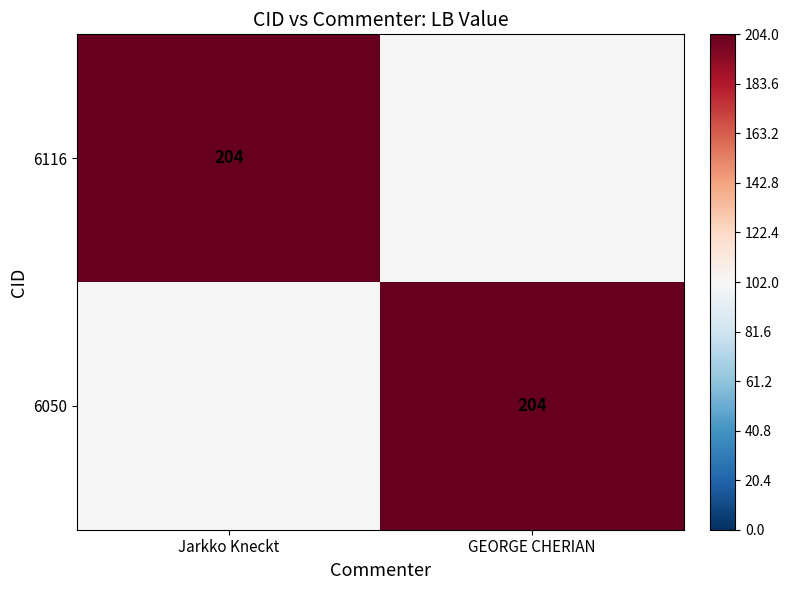

What is the spread (max minus min) of values at Jarkko Kneckt?

102